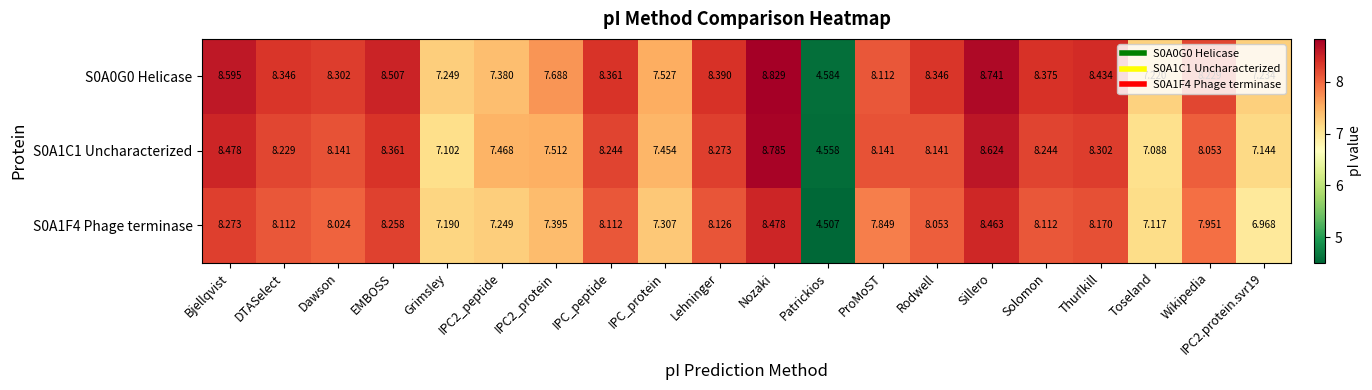

At which label does S0A1C1 Uncharacterized reach its minimum?

Patrickios